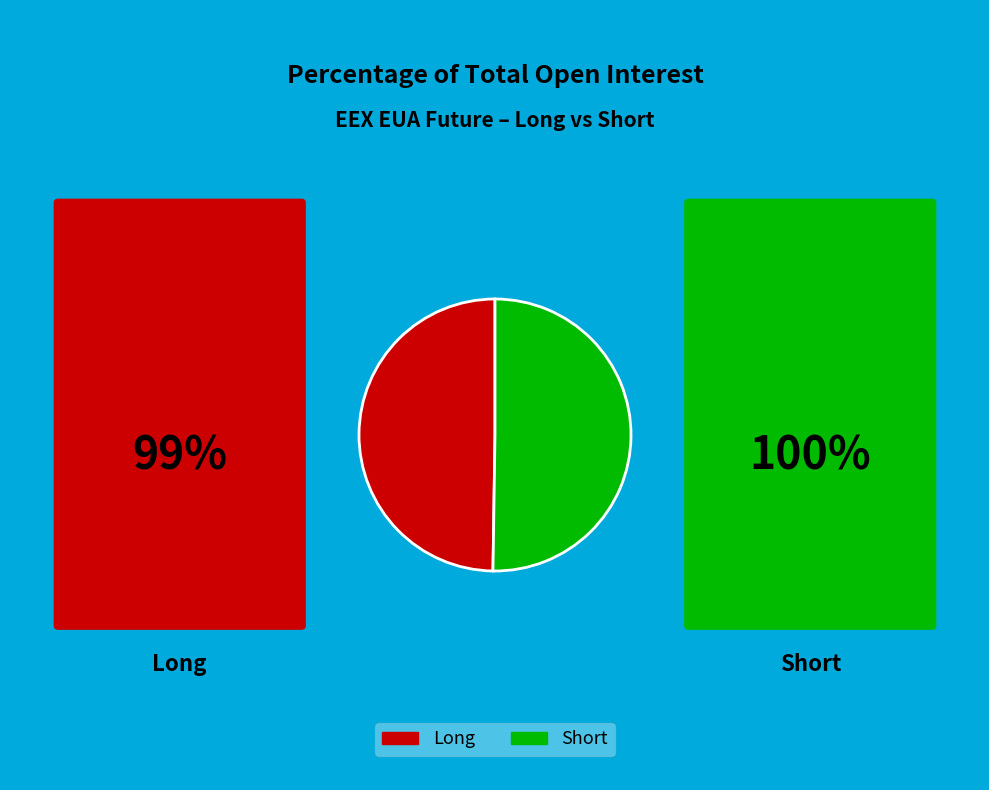

Count the number of slices in the pie.

2